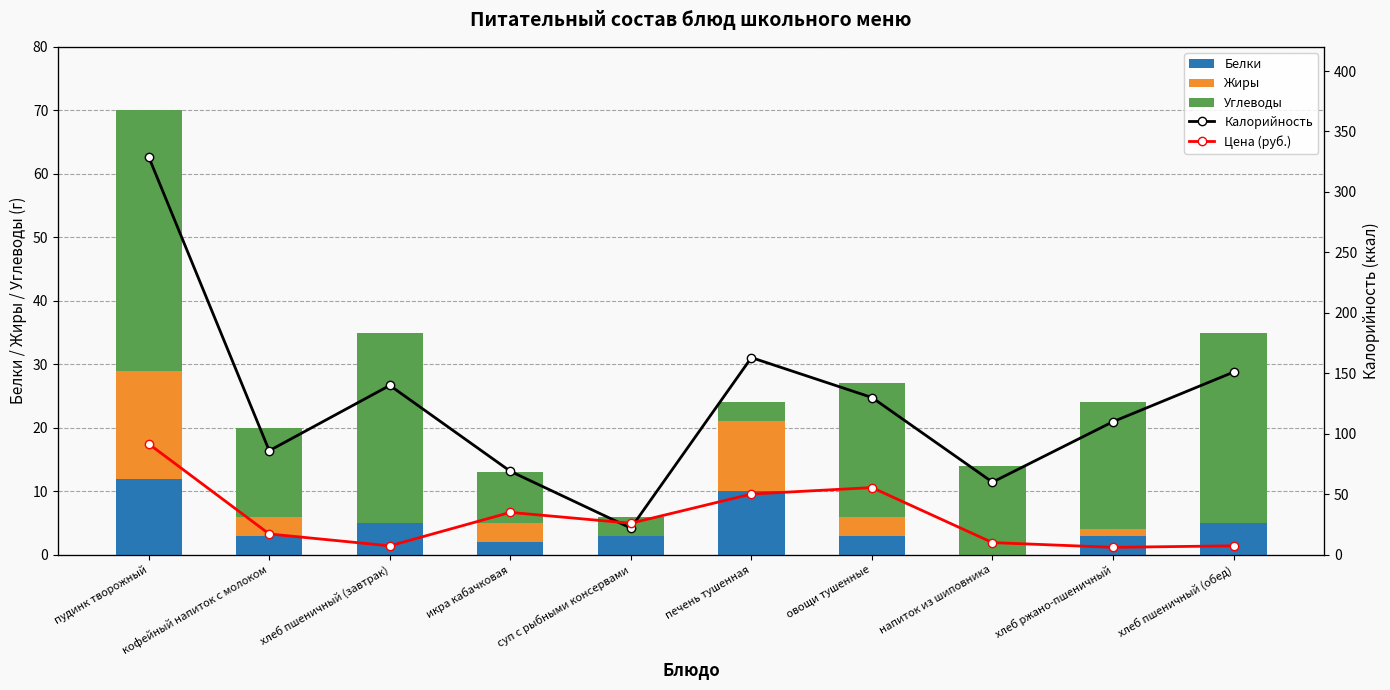

Which label corresponds to the smallest value in the chart?

напиток из шиповника